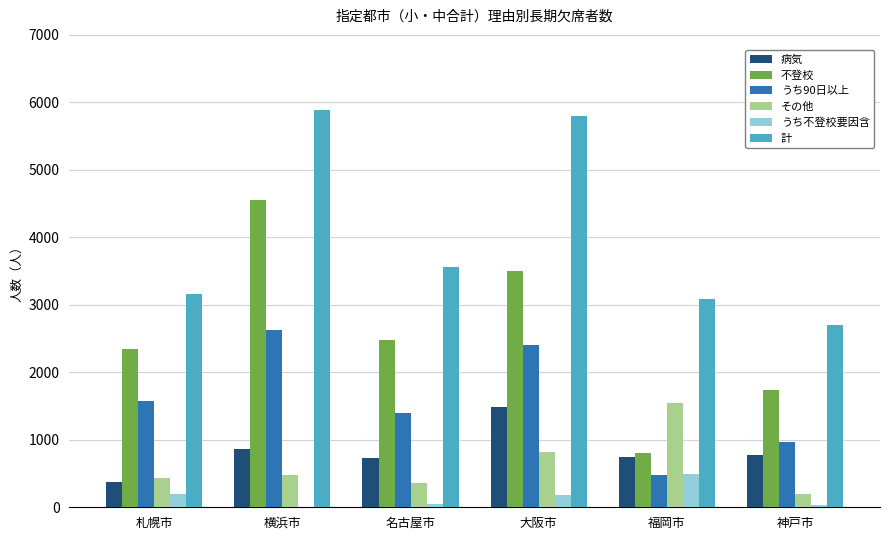

Does the chart contain stacked bars?

No